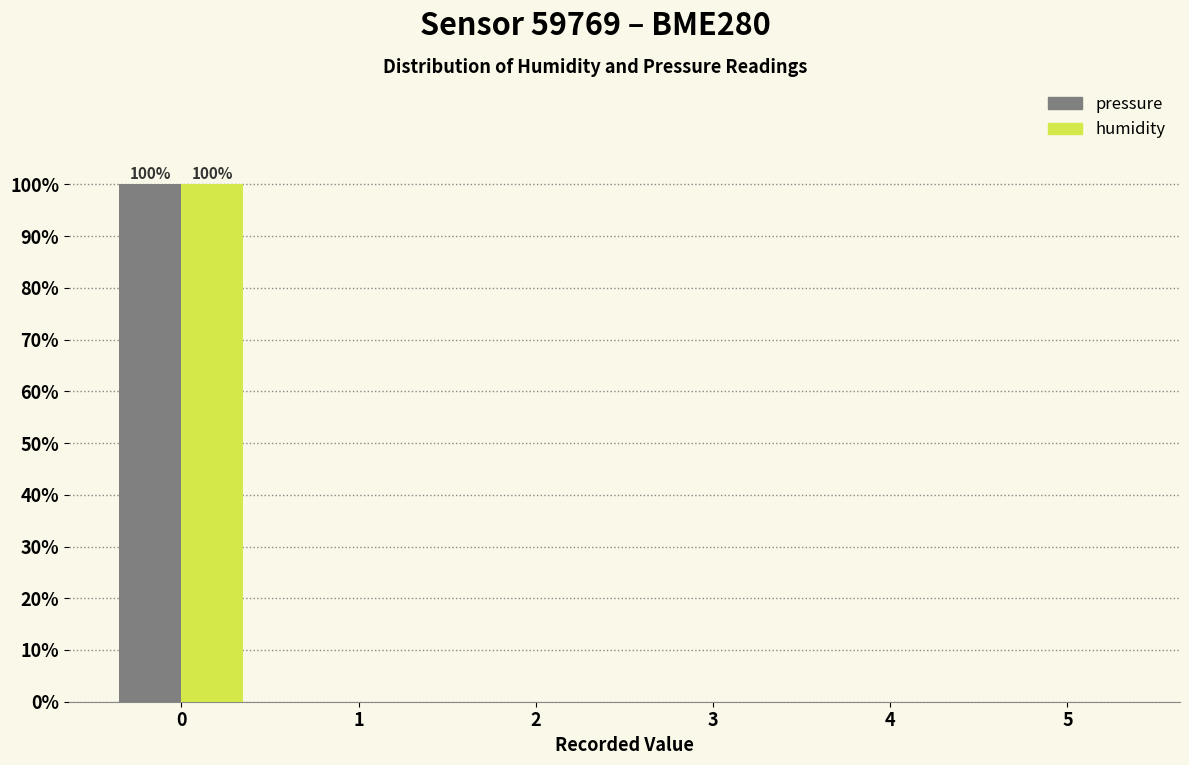

In the humidity series, which range on the x-axis has the tallest bar?

-0.5 to 0.5